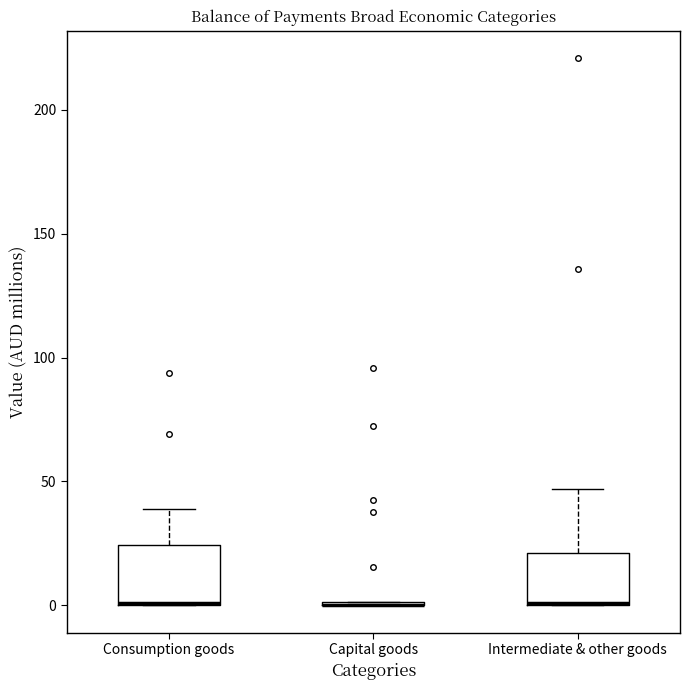

Where is the lower edge of the box for Intermediate & other goods on the y-axis? The values are not printed on the chart, so give them approximately, as read against the axis.

0